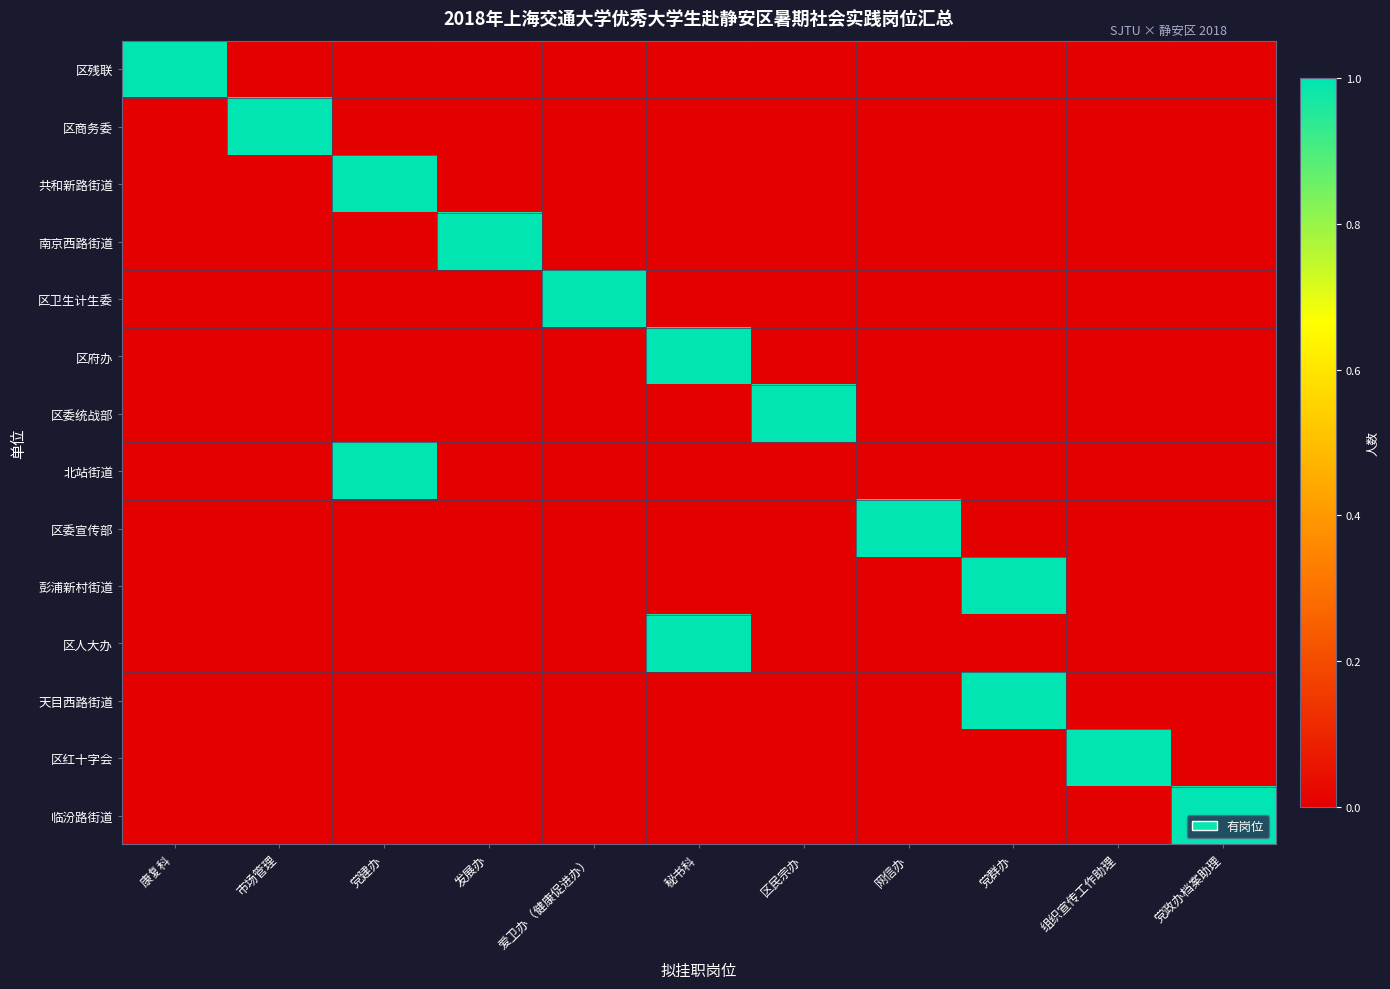

List the series in order of their peak value, lowest first.

区残联, 区商务委, 共和新路街道, 南京西路街道, 区卫生计生委, 区府办, 区委统战部, 北站街道, 区委宣传部, 彭浦新村街道, 区人大办, 天目西路街道, 区红十字会, 临汾路街道